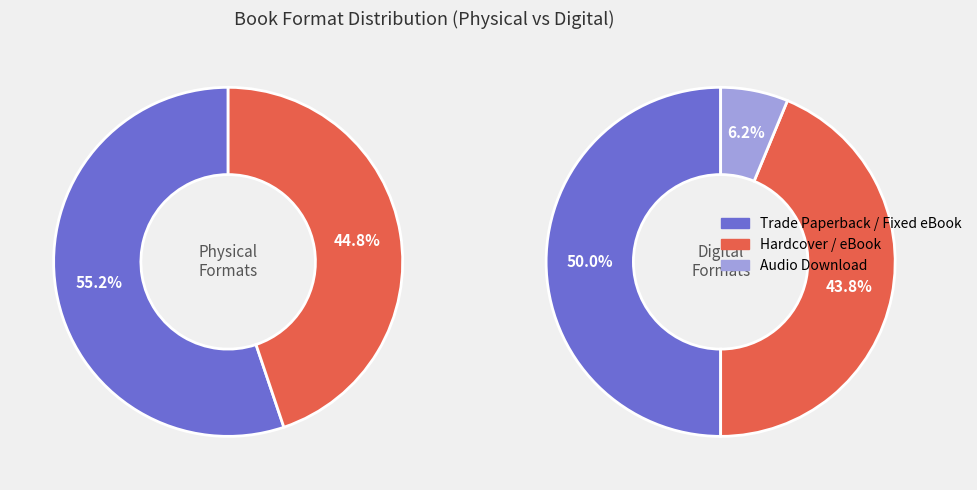

Count the number of slices in the pie.

5